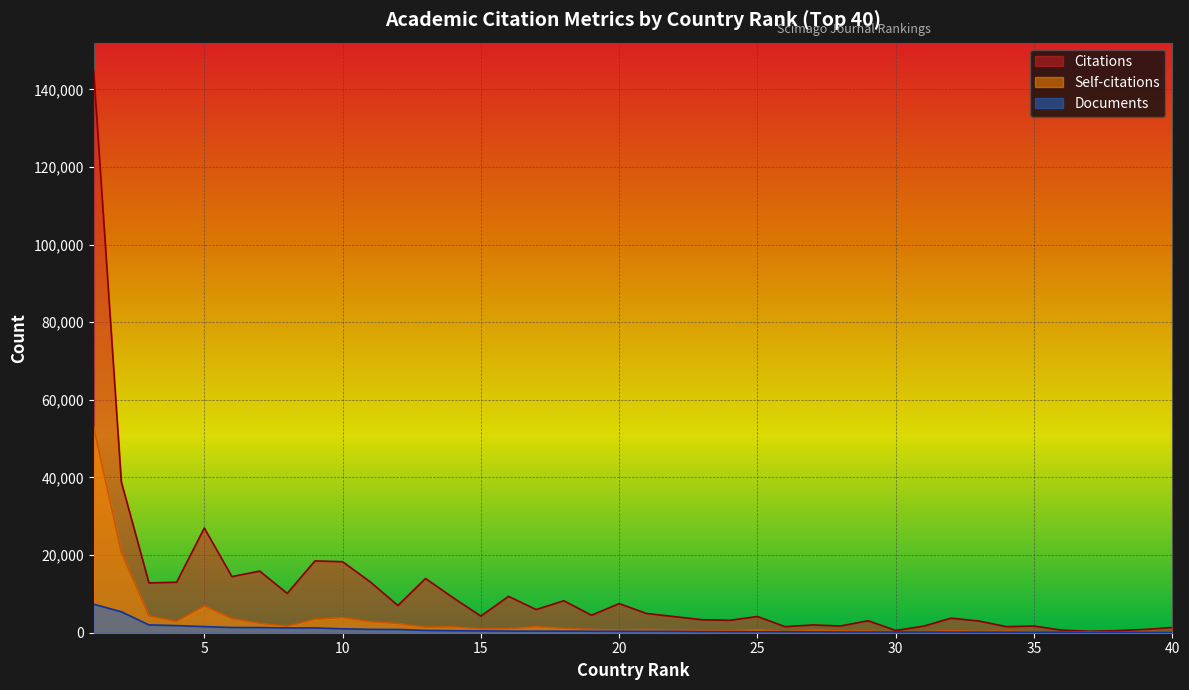

What is the value of the Self-citations point at the 16th from the left?

1008